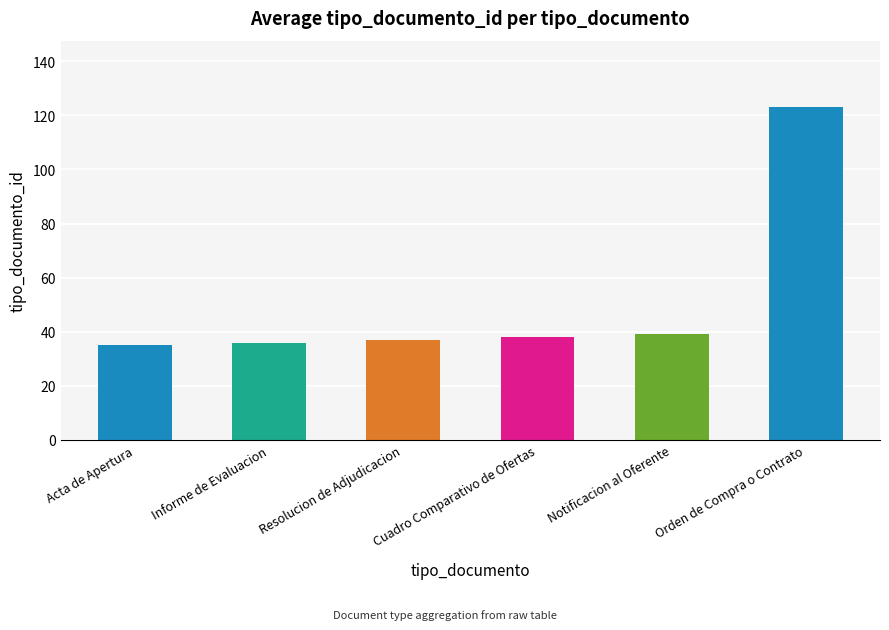

What is the greatest value displayed?

123